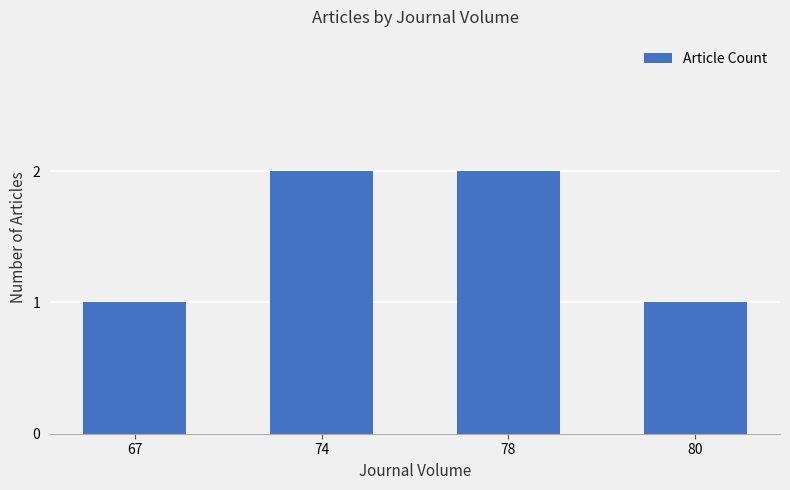

What is the greatest value displayed?

2